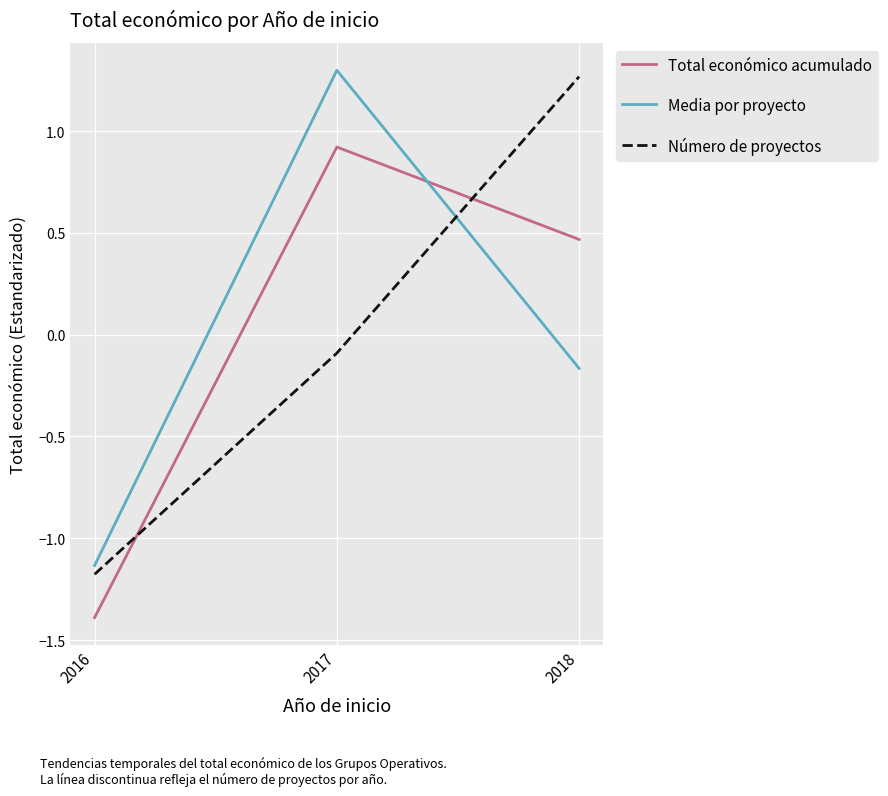

What is the spread (max minus min) of values at 2017?

1.4